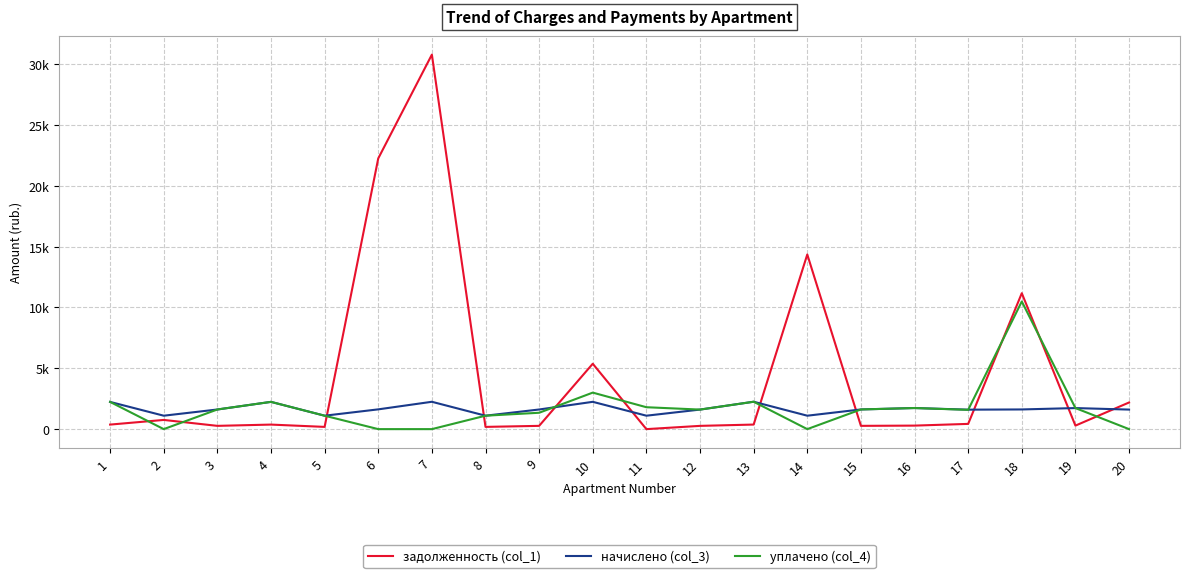

At which category does задолженность (col_1) reach its first local peak?

2